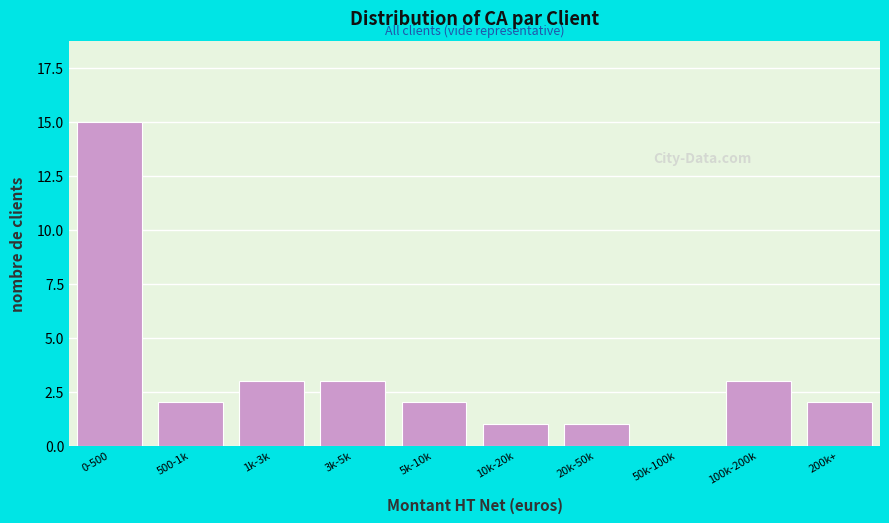

Reading left to right, extract all data points from this chart.

0-500=15	500-1k=2	1k-3k=3	3k-5k=3	5k-10k=2	10k-20k=1	20k-50k=1	50k-100k=0	100k-200k=3	200k+=2